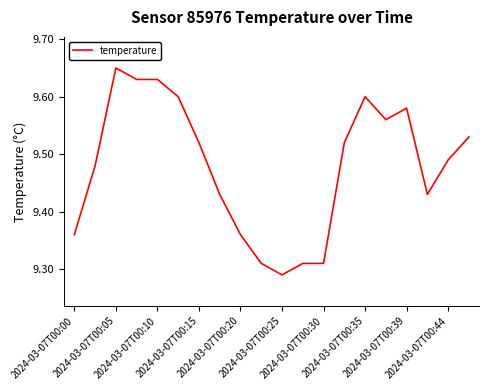

What is the difference between the maximum and minimum values?

0.4